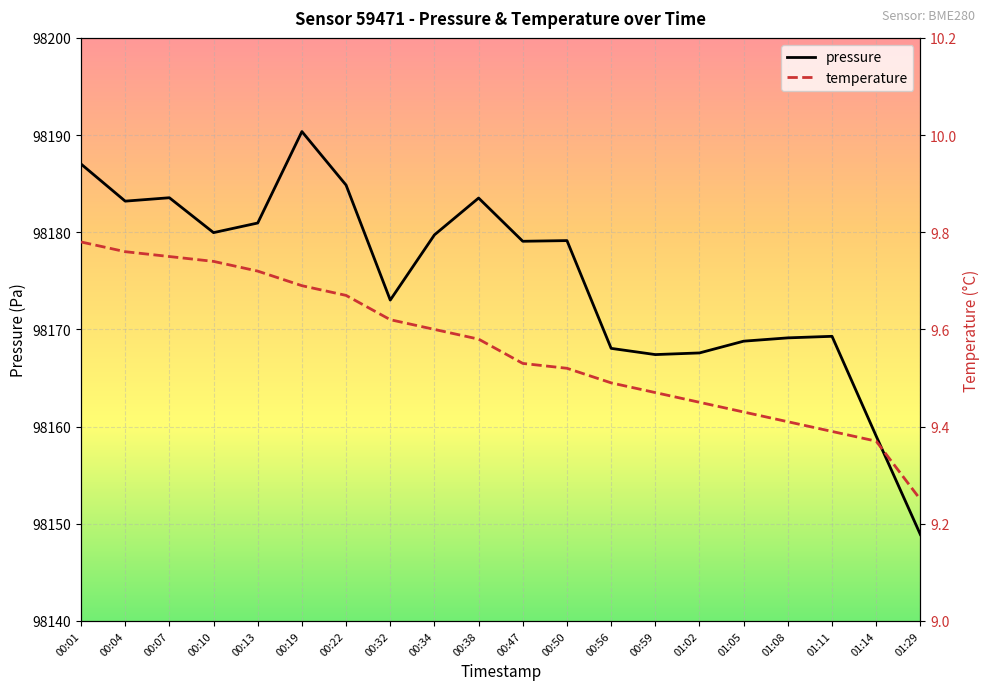

What is the sum of all temperature values?

191.2